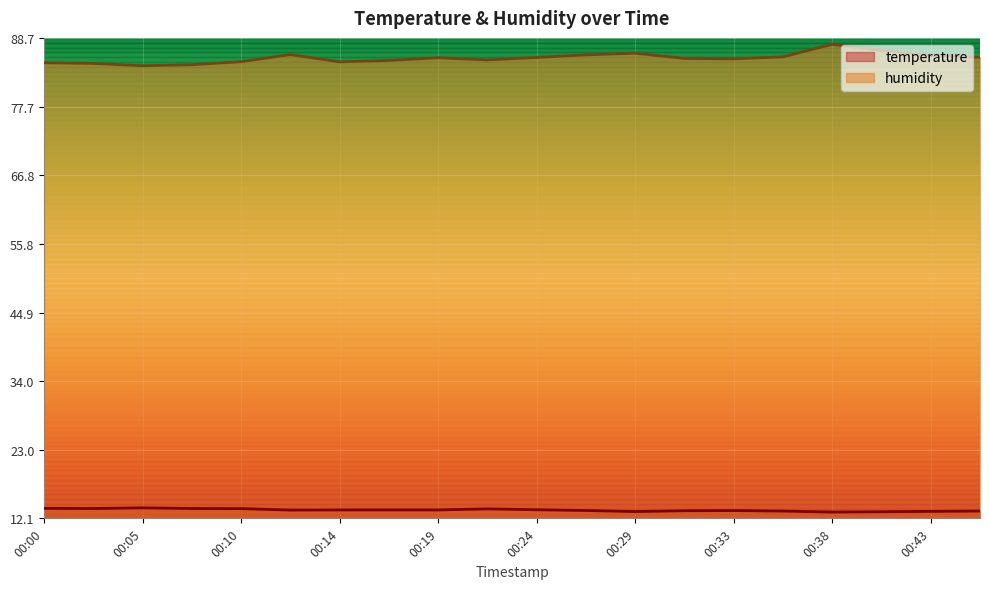

Reading left to right, what are all the values shown in this chart?

temperature: 00:00=13.7	00:03=13.7	00:05=13.8	00:07=13.7	00:10=13.6	00:12=13.4	00:14=13.4	00:17=13.4	00:19=13.4	00:22=13.6	00:24=13.5	00:26=13.3	00:29=13.2	00:31=13.3	00:33=13.3	00:36=13.2	00:38=13.1	00:40=13.1	00:43=13.2	00:45=13.2
humidity: 00:00=84.7	00:03=84.6	00:05=84.3	00:07=84.4	00:10=84.9	00:12=86.0	00:14=84.9	00:17=85.1	00:19=85.5	00:22=85.2	00:24=85.6	00:26=86.0	00:29=86.3	00:31=85.4	00:33=85.4	00:36=85.7	00:38=87.7	00:40=86.7	00:43=85.9	00:45=85.6